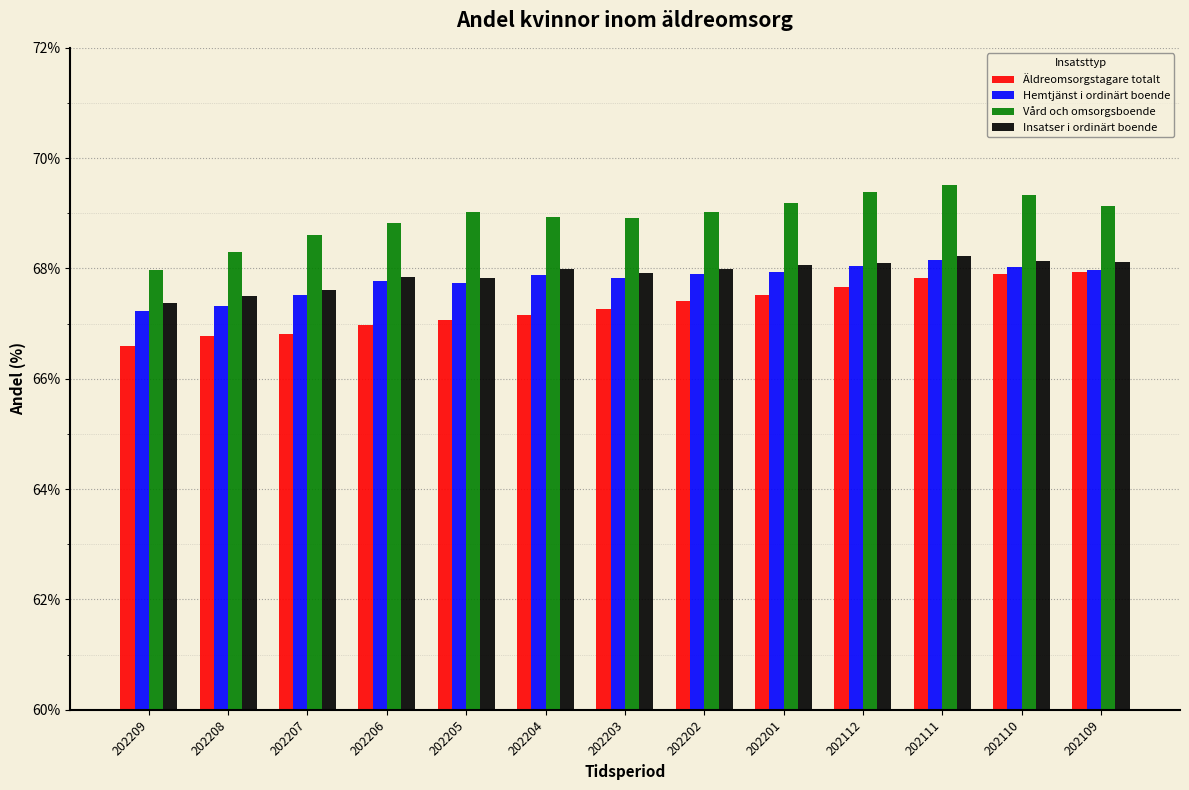

The Vård och omsorgsboende series shows 34.8 at 202208. True or false?

False